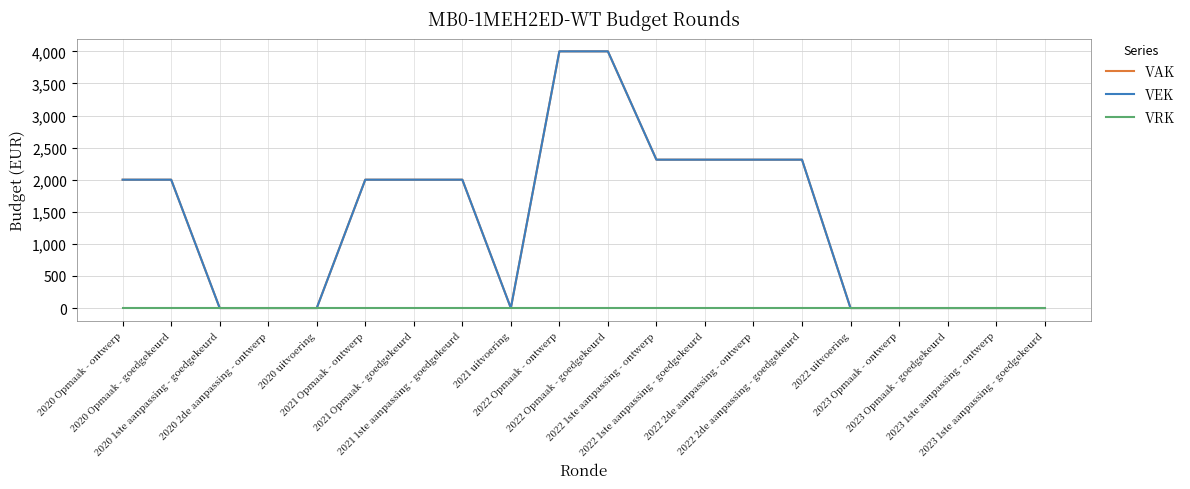

At which label is VAK closest to 2000?

2020 Opmaak - ontwerp